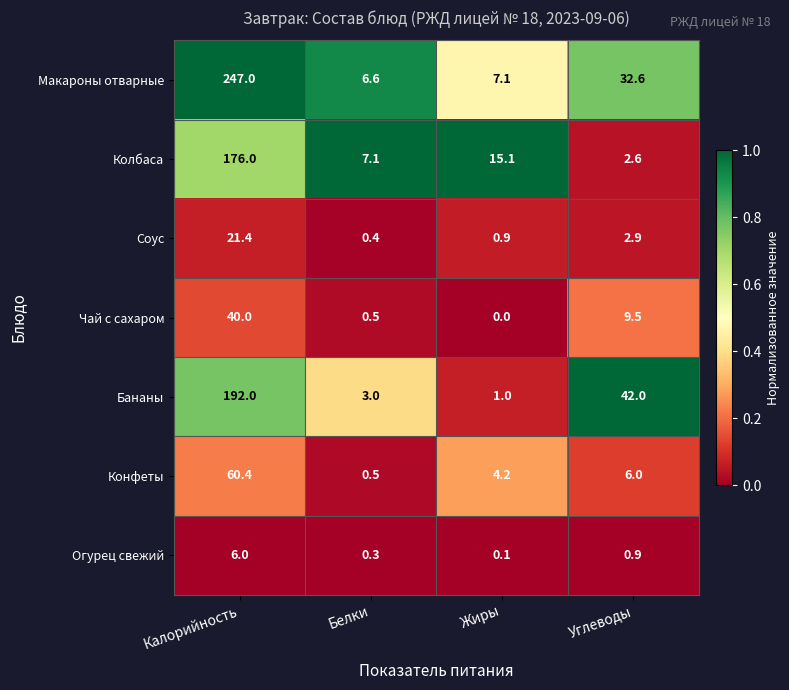

What is the maximum value shown in the chart?

247.0